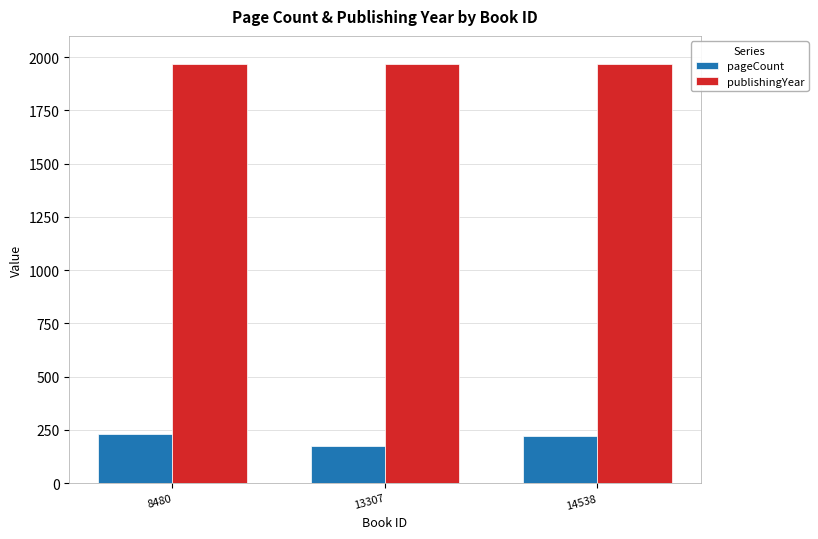

What is the difference between the second highest and minimum values in the publishingYear series?

2